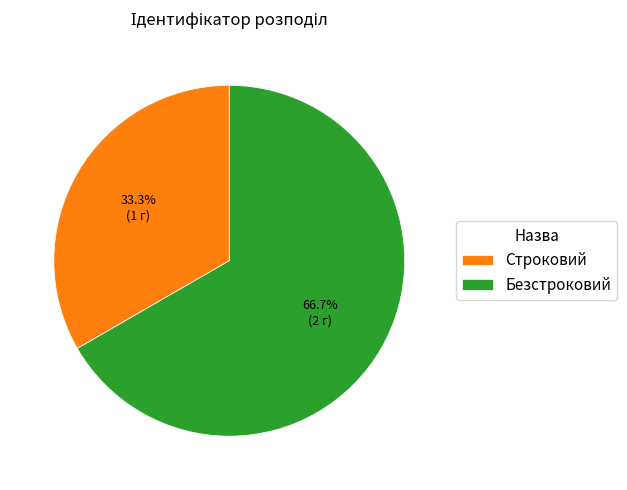

Which has a higher value, Безстроковий or Строковий?

Безстроковий